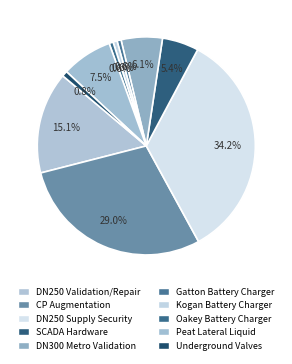

To the nearest percent, what is the difference between the largest and smallest slice percentages?

34%